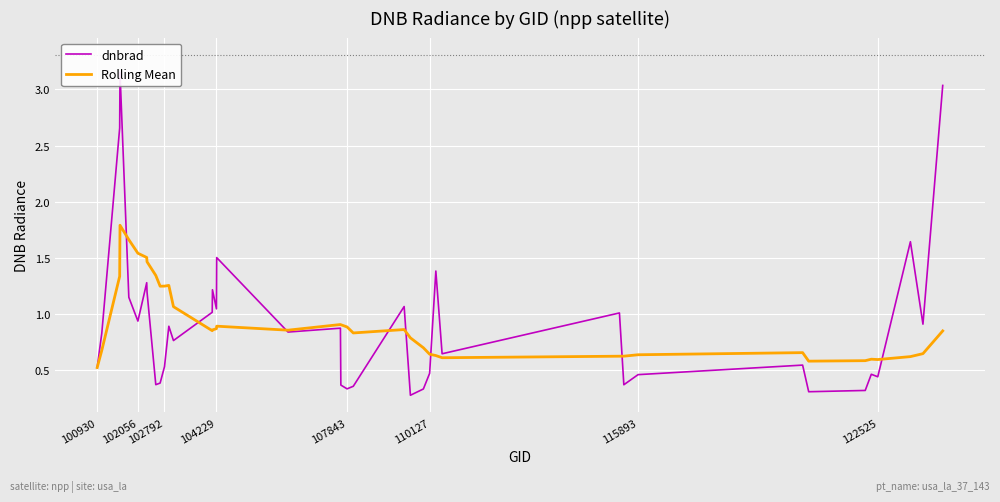

What is the lowest value of the Rolling Mean series?

0.5